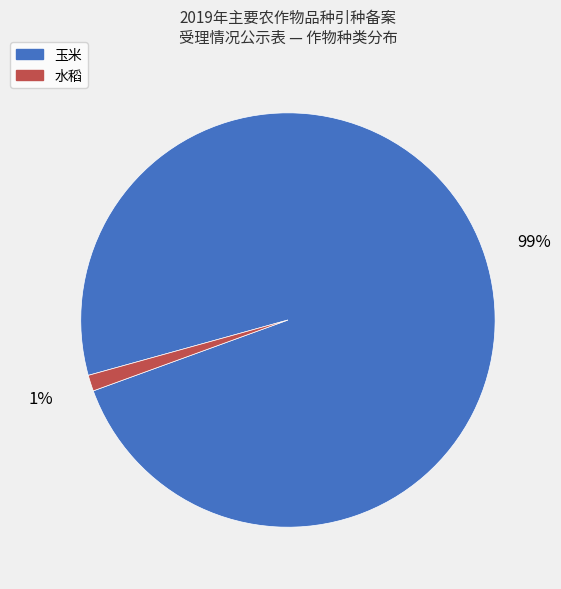

Which has a higher value, 玉米 or 水稻?

玉米